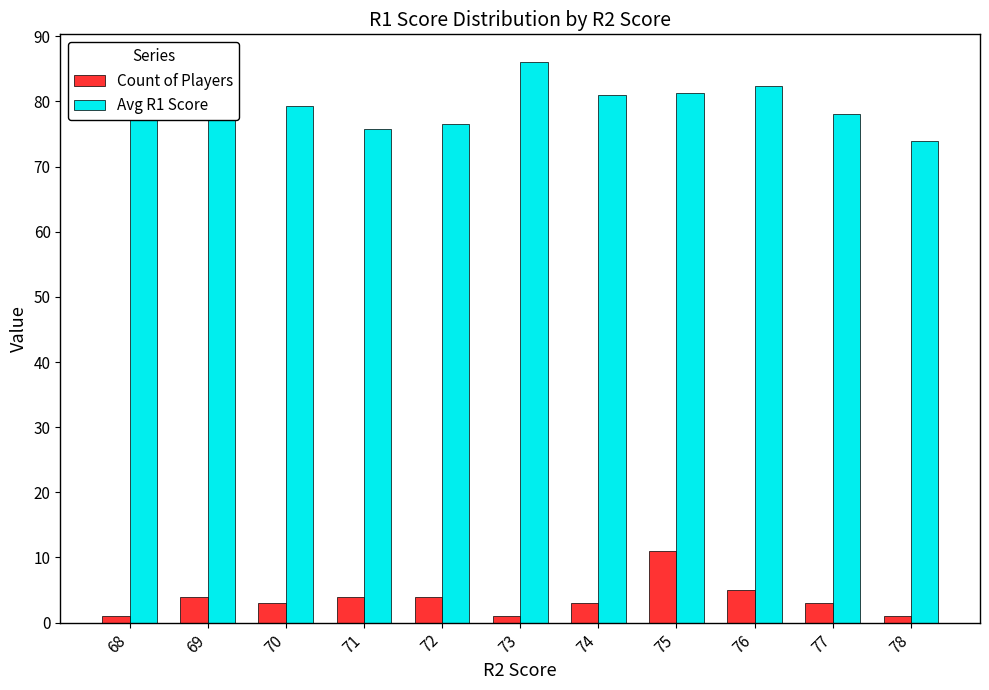

List the series in order of their peak value, highest first.

Avg R1 Score, Count of Players